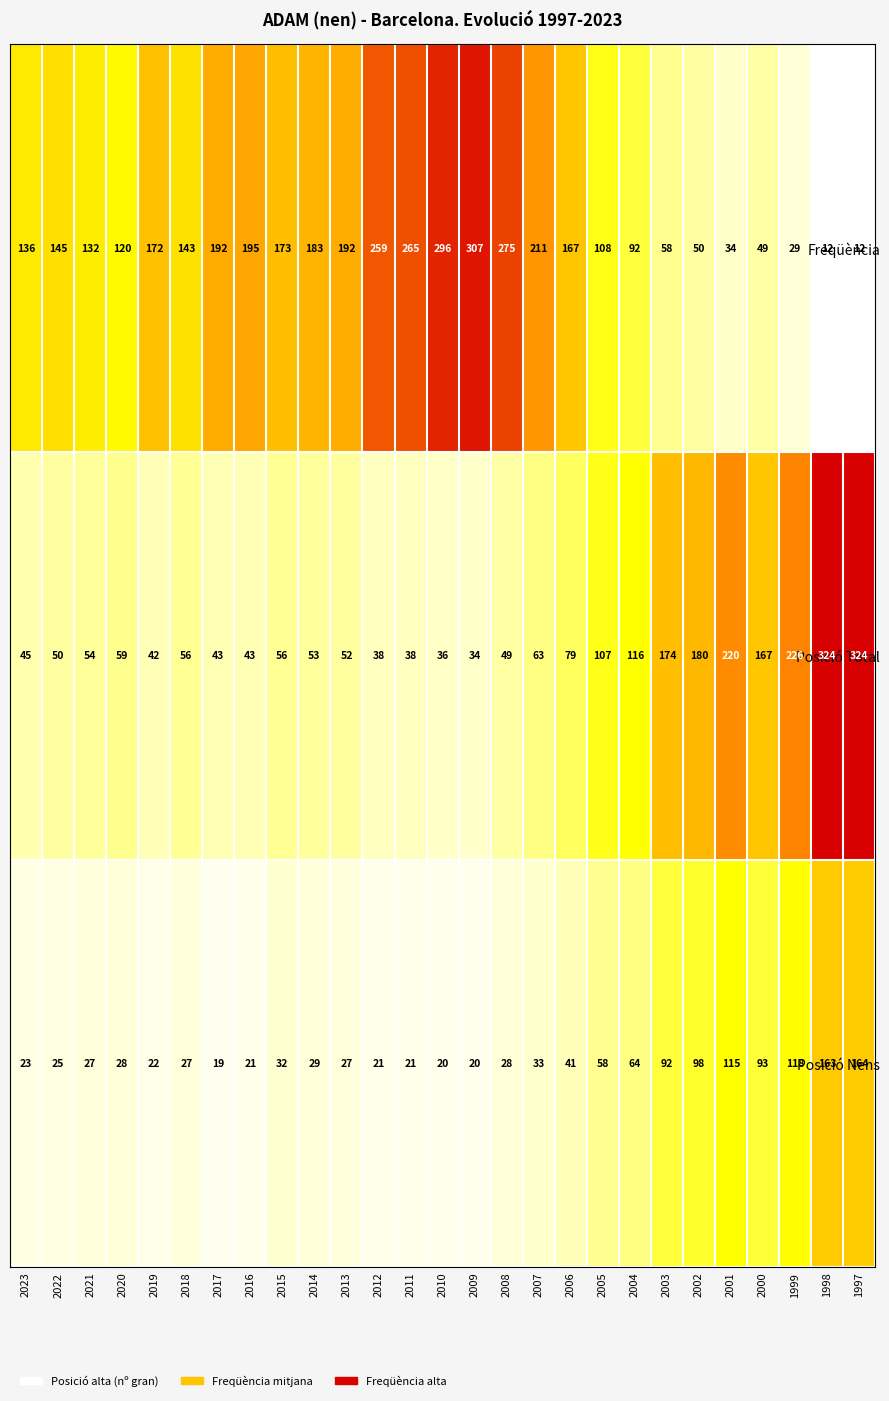

What is the difference between the highest and lowest values at 2013?

165